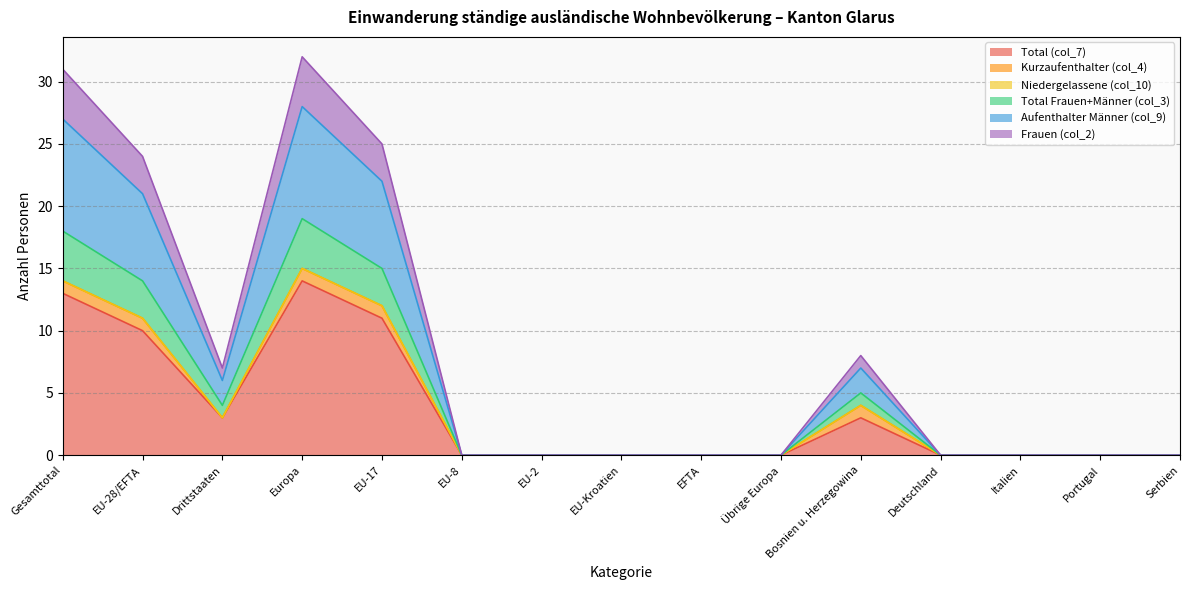

What is the difference between the maximum and second lowest values in the Total (col_7) series?

14